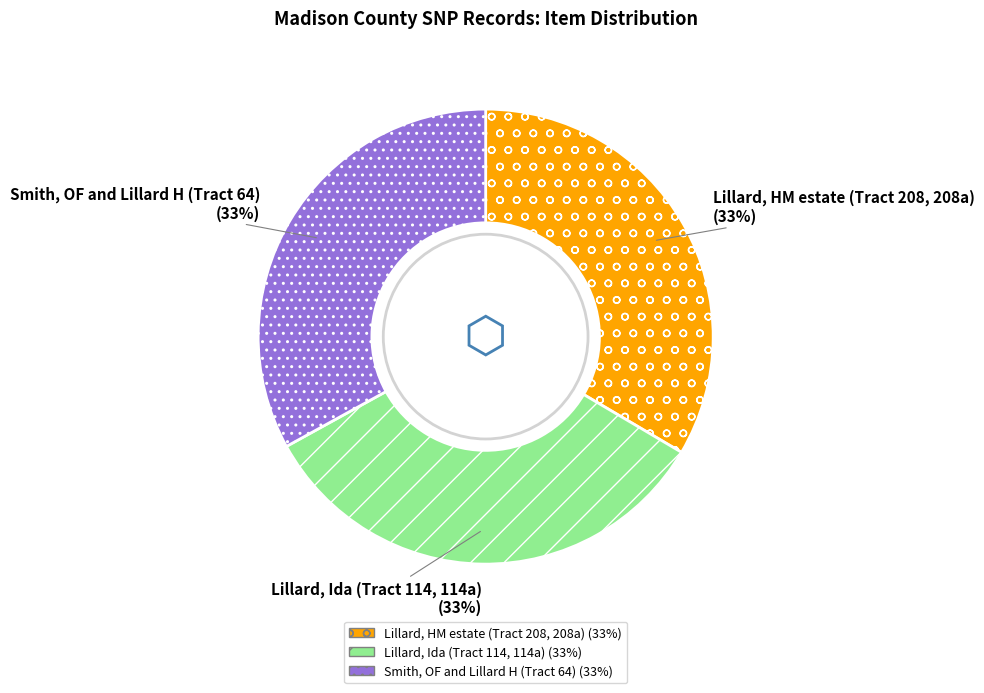

Is there any slice that represents more than half of the pie?

No